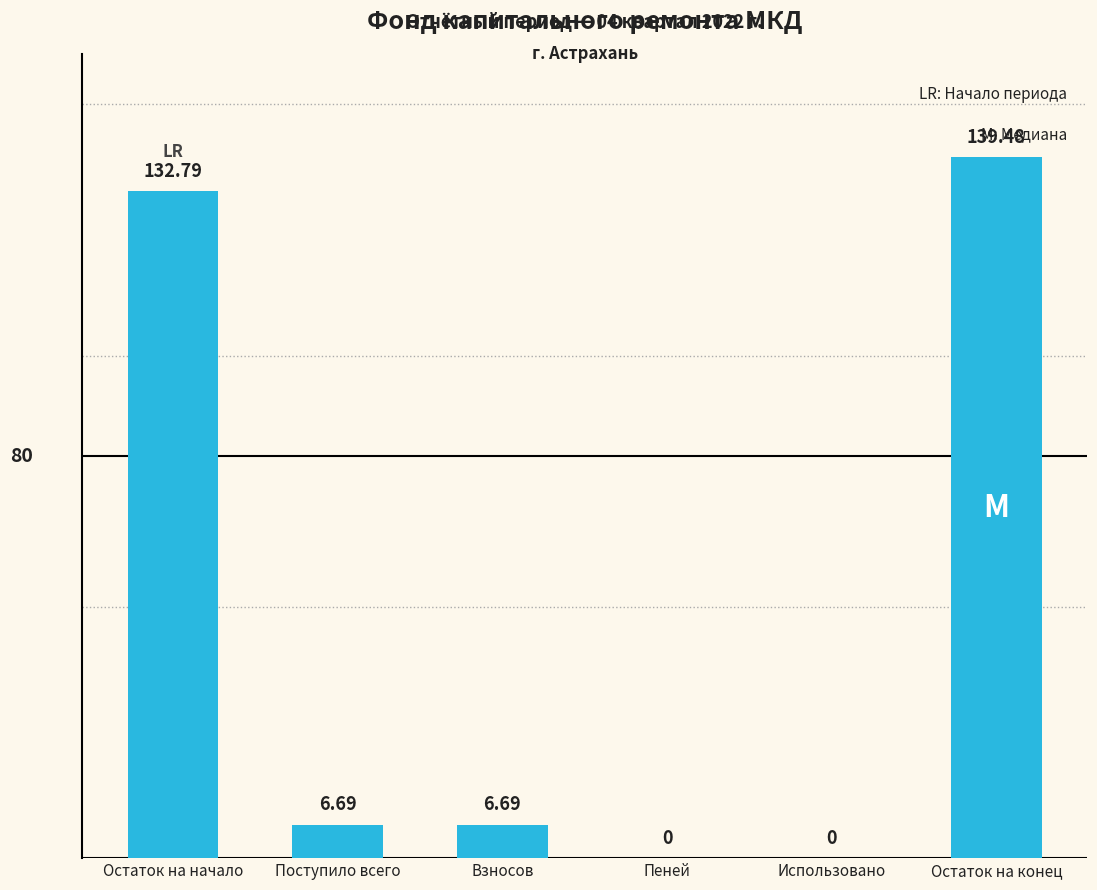

What is the difference between the values at Остаток на начало and Использовано?

132.8